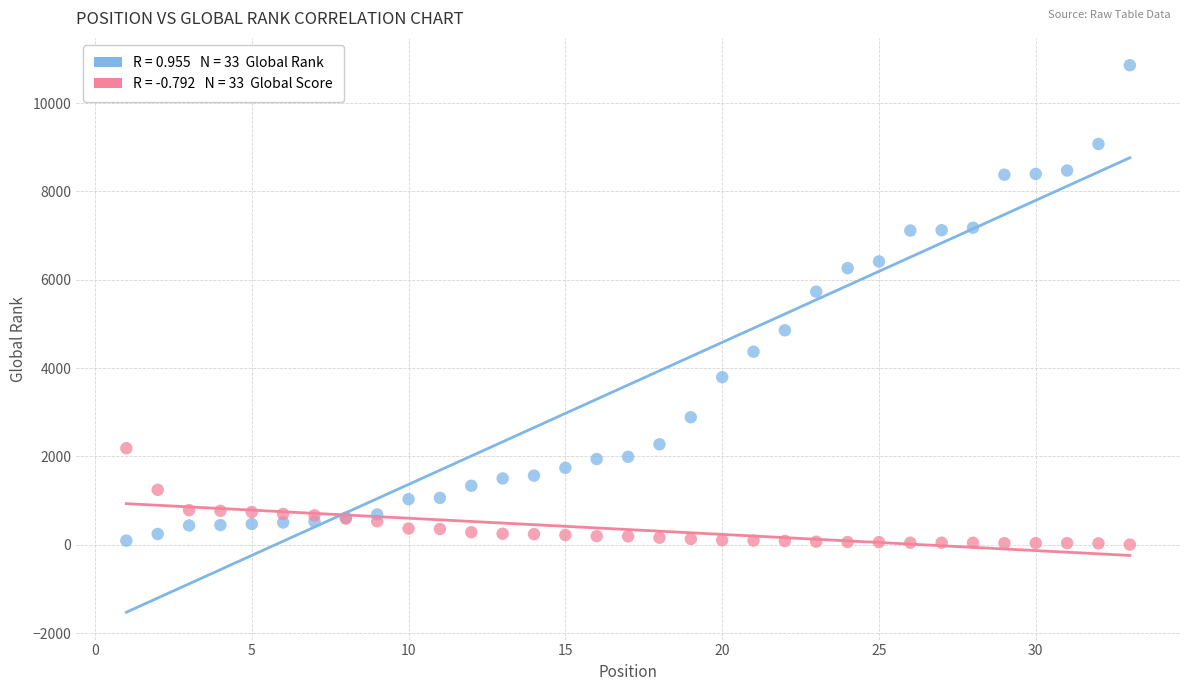

Across all series, what Y value is closest to 5430?

5730